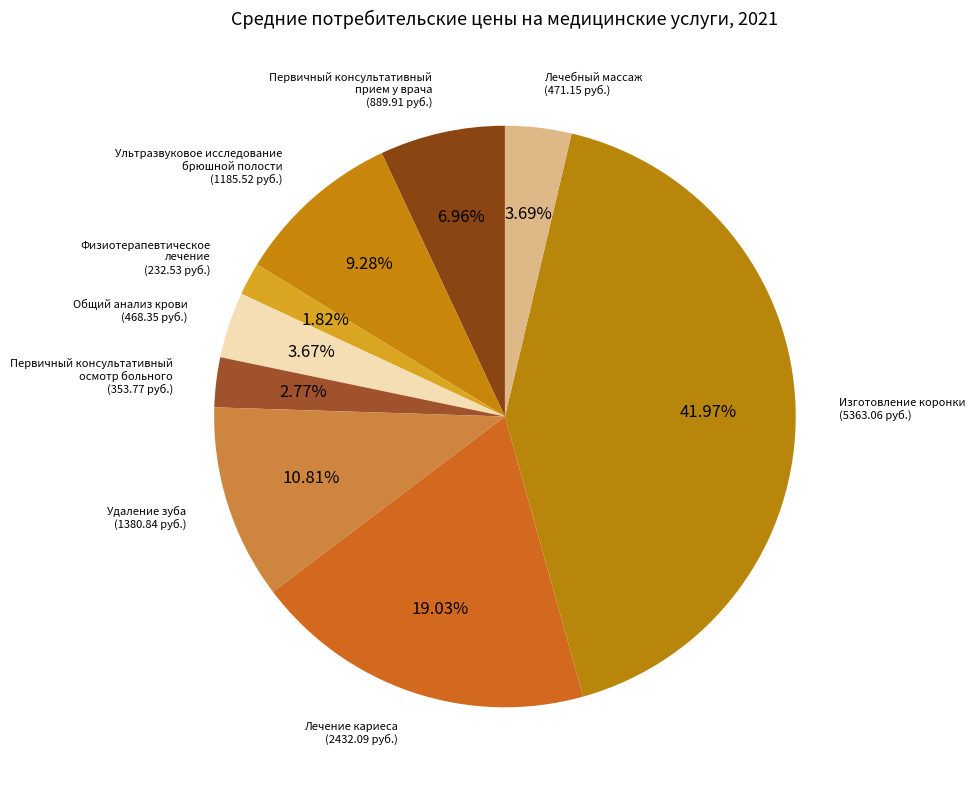

How many segments does this pie chart have?

9